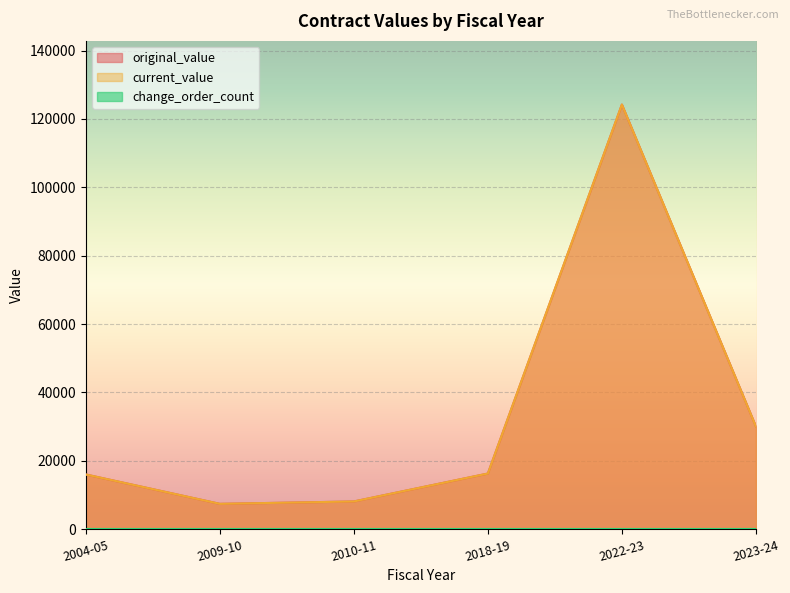

Does the chart display data point markers on the line(s)?

No